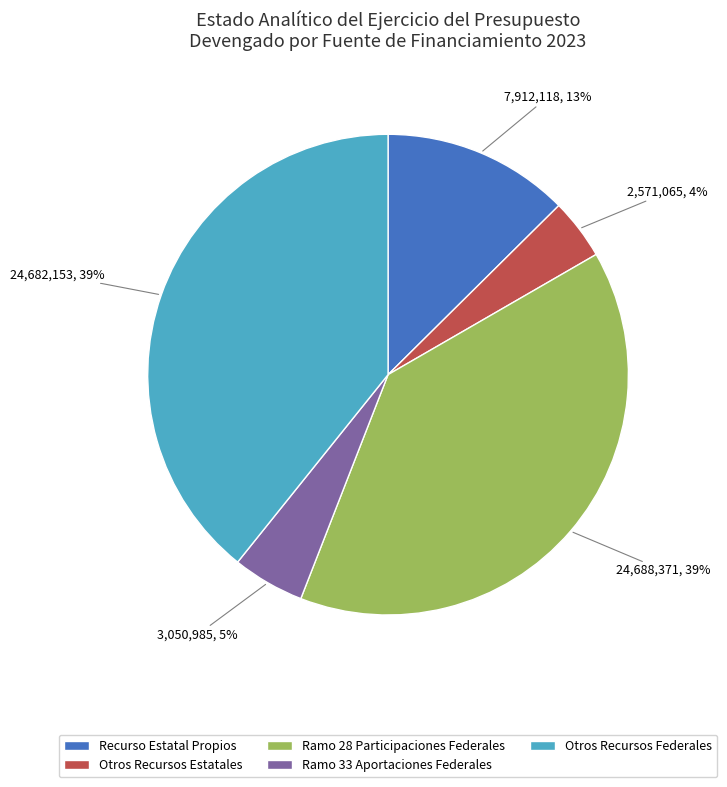

Which slice is the smallest?

Otros Recursos Estatales